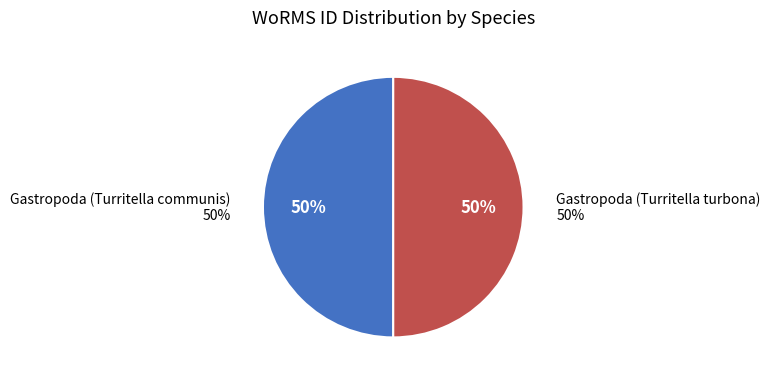

Do Gastropoda (Turritella turbona) and Gastropoda (Turritella communis) together represent more than half of the pie?

Yes